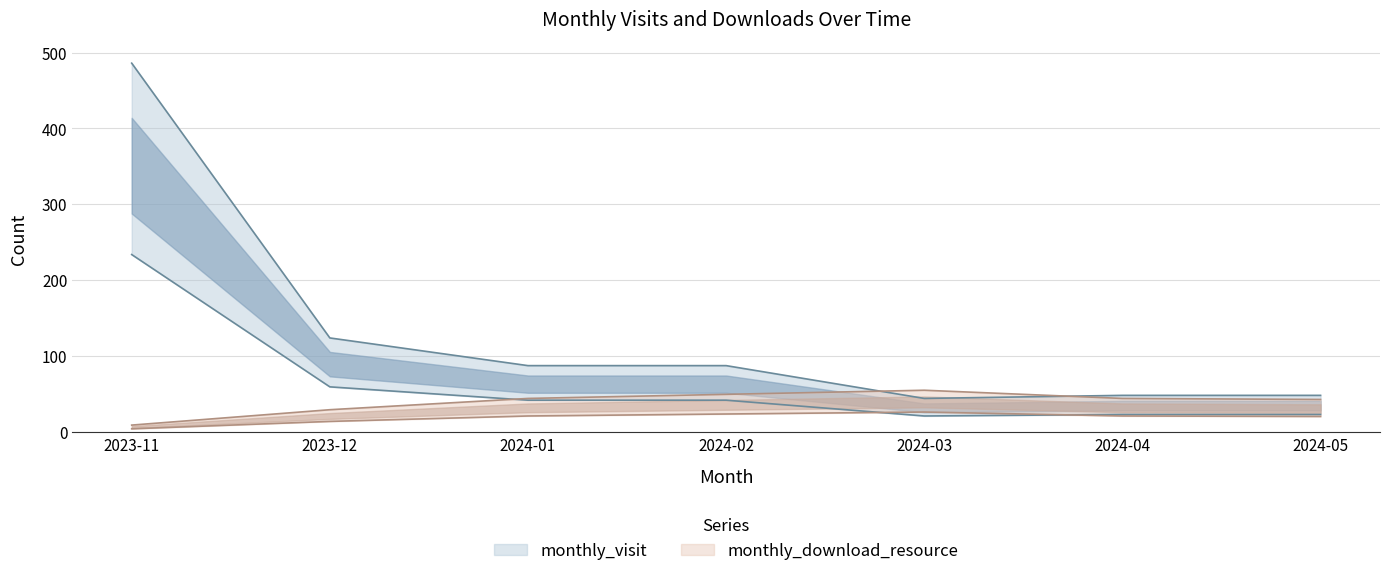

Is the value of monthly_download_resource at 2024-05 greater than the value of monthly_visit at 2023-12?

No